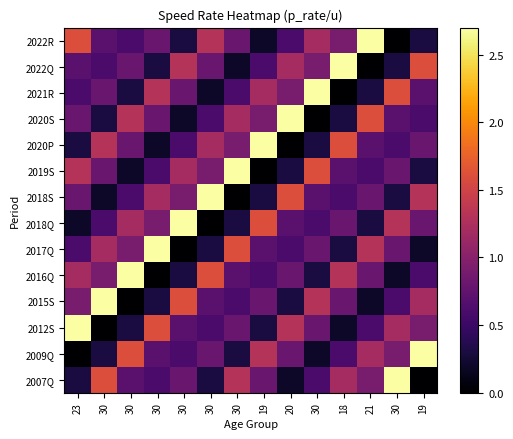

Rank the series by their maximum value, from highest to lowest.

2022R, 2022Q, 2021R, 2020S, 2020P, 2019S, 2018S, 2018Q, 2017Q, 2016Q, 2015S, 2012S, 2009Q, 2007Q